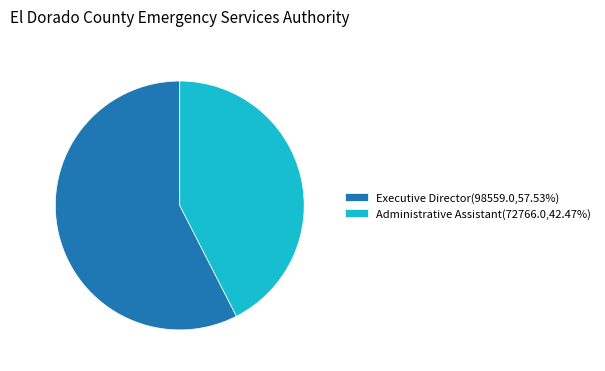

Is it true that Administrative Assistant is 34% of the pie?

False